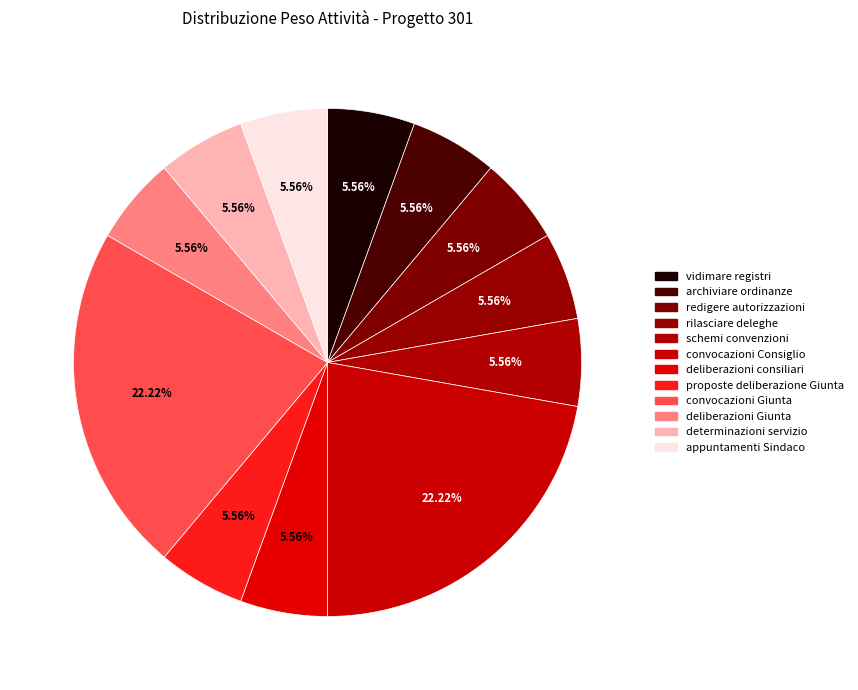

How many segments does this pie chart have?

12